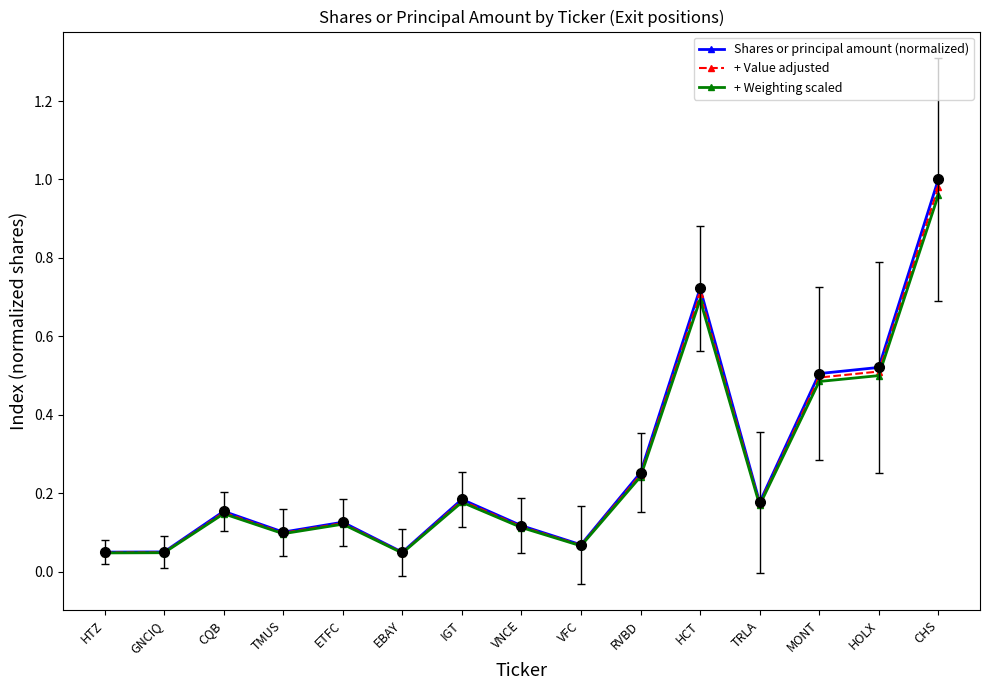

At which label does + Weighting scaled reach its peak?

CHS